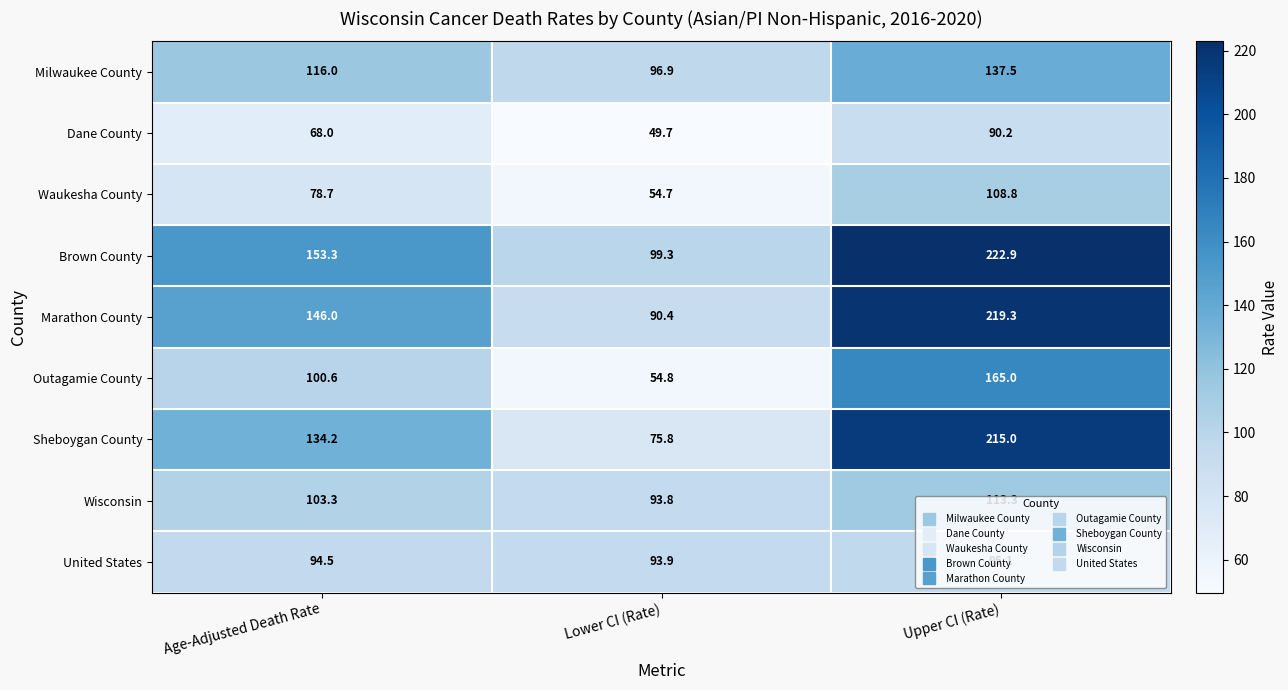

What value does the Waukesha County series have at Age-Adjusted Death Rate?

78.7